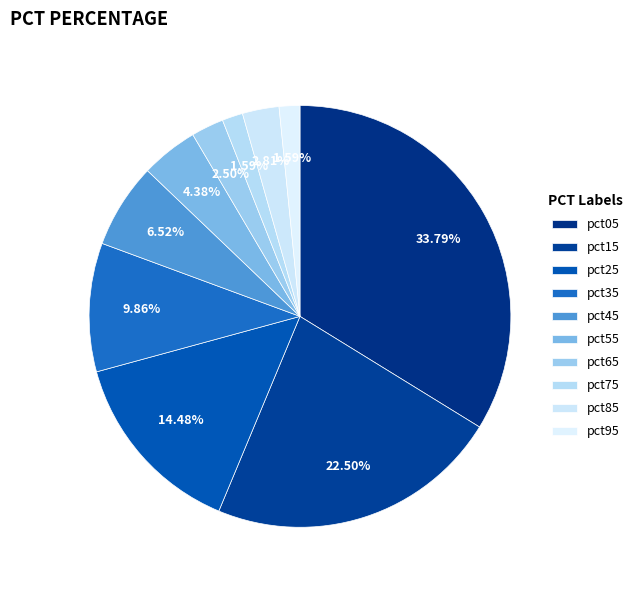

What is the largest slice in the pie chart?

pct05